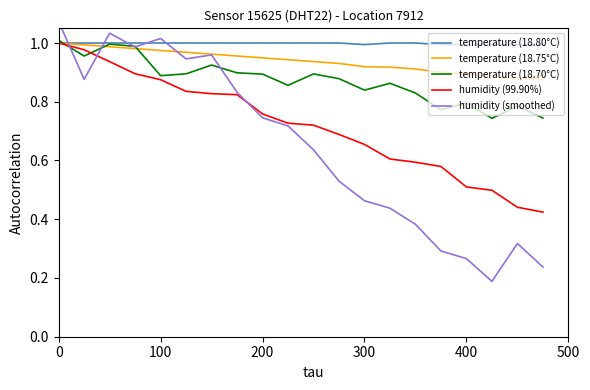

Reading left to right, transcribe all the data shown in this chart.

temperature (18.80°C): 1.0	1.0	1.0	1.0	1.0	1.0	1.0	1.0	1.0	1.0	1.0	1.0	1.0	1.0	1.0	1.0	1.0	1.0	1.0	1.0
temperature (18.75°C): 1.0	1.0	1.0	1.0	1.0	1.0	1.0	1.0	0.9	0.9	0.9	0.9	0.9	0.9	0.9	0.9	0.9	0.9	0.9	0.9
temperature (18.70°C): 1.0	1.0	1.0	1.0	0.9	0.9	0.9	0.9	0.9	0.9	0.9	0.9	0.8	0.9	0.8	0.8	0.8	0.7	0.8	0.7
humidity (99.90%): 1.0	1.0	0.9	0.9	0.9	0.8	0.8	0.8	0.8	0.7	0.7	0.7	0.7	0.6	0.6	0.6	0.5	0.5	0.4	0.4
humidity (smoothed): 1.1	0.9	1.0	1.0	1.0	0.9	1.0	0.8	0.7	0.7	0.6	0.5	0.5	0.4	0.4	0.3	0.3	0.2	0.3	0.2